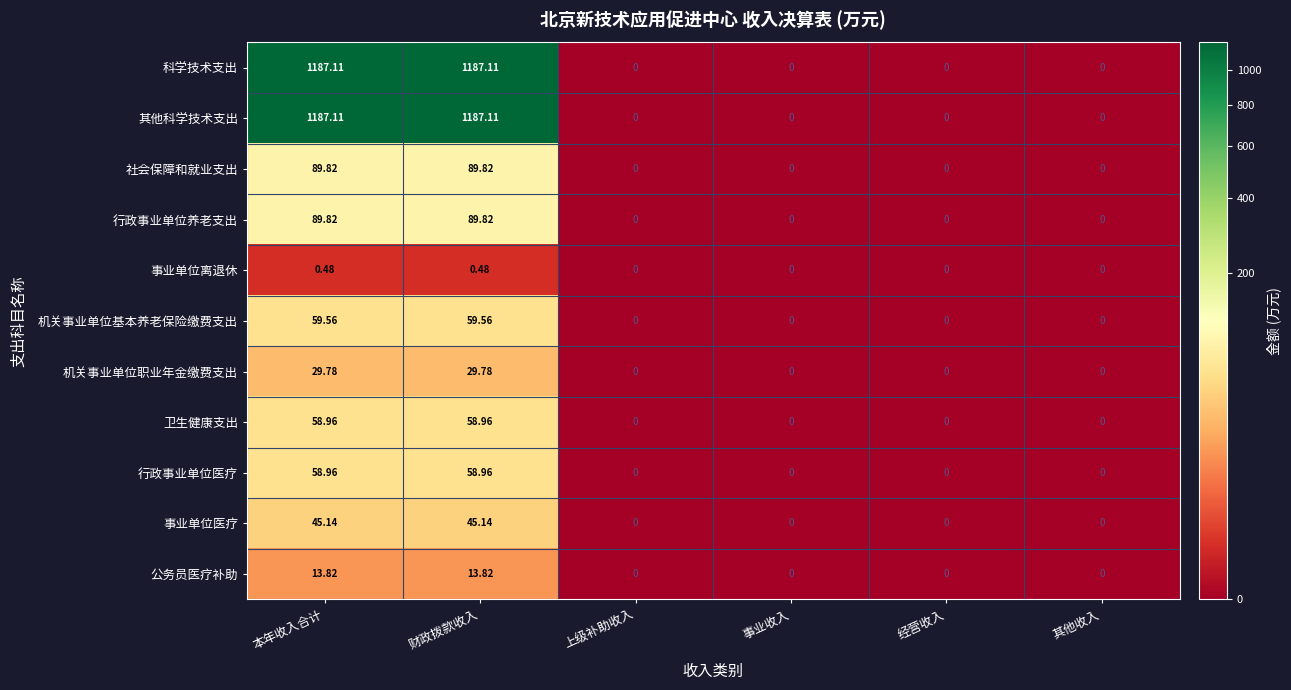

How many distinct data groups are displayed?

11